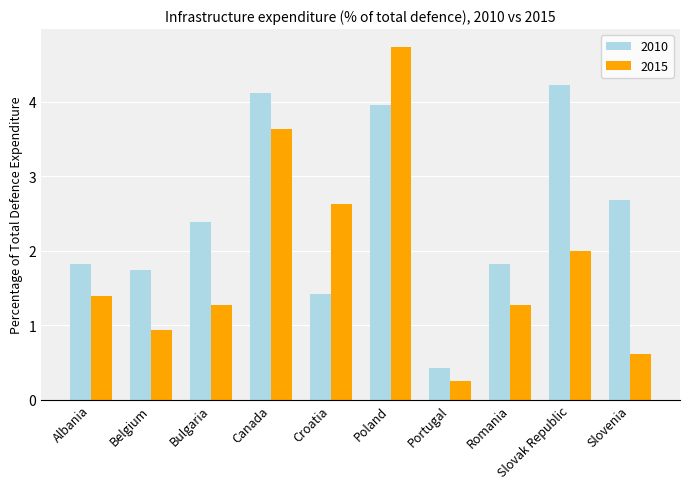

What are all the series names shown in the legend?

2010, 2015